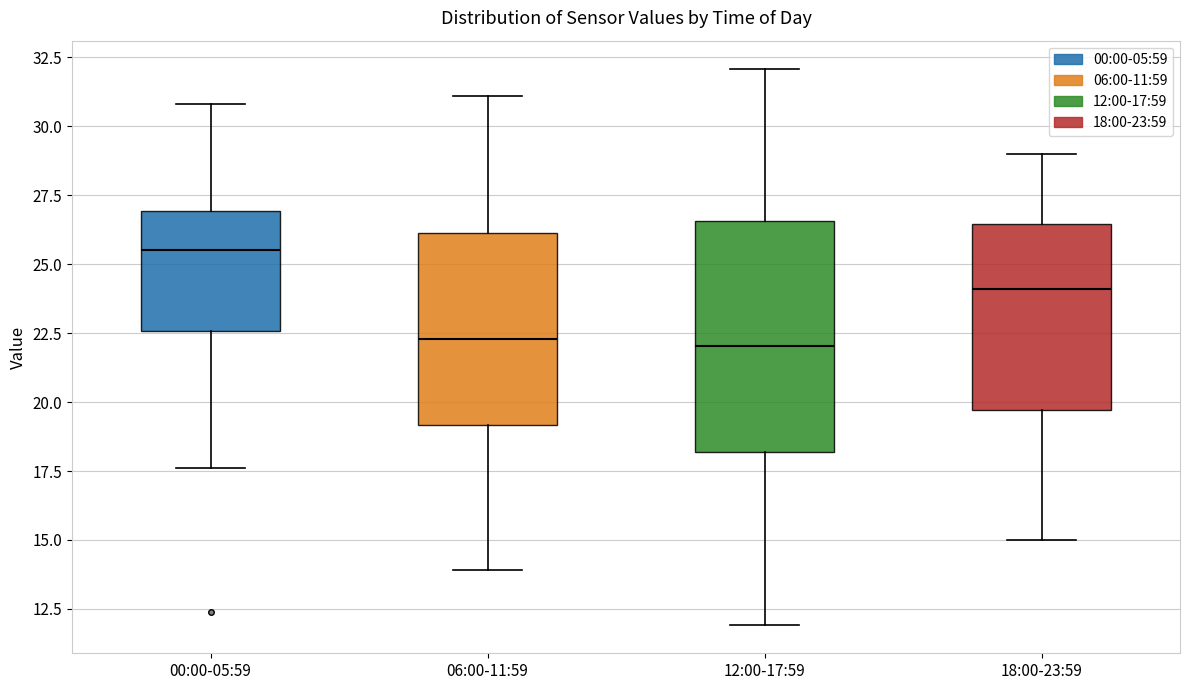

Reading left to right, transcribe this box plot: for each box, give where its median line is, the range the box spans, and where its two whiskers end, as read against the y-axis. The values are not printed on the chart, so give them approximately, as read against the axis.

00:00-05:59: median 25.5, box 22.5 to 27.0, whiskers 17.5 to 31.0
06:00-11:59: median 22.5, box 19.0 to 26.0, whiskers 14.0 to 31.0
12:00-17:59: median 22.0, box 18.0 to 26.5, whiskers 12.0 to 32.0
18:00-23:59: median 24.0, box 19.5 to 26.5, whiskers 15.0 to 29.0